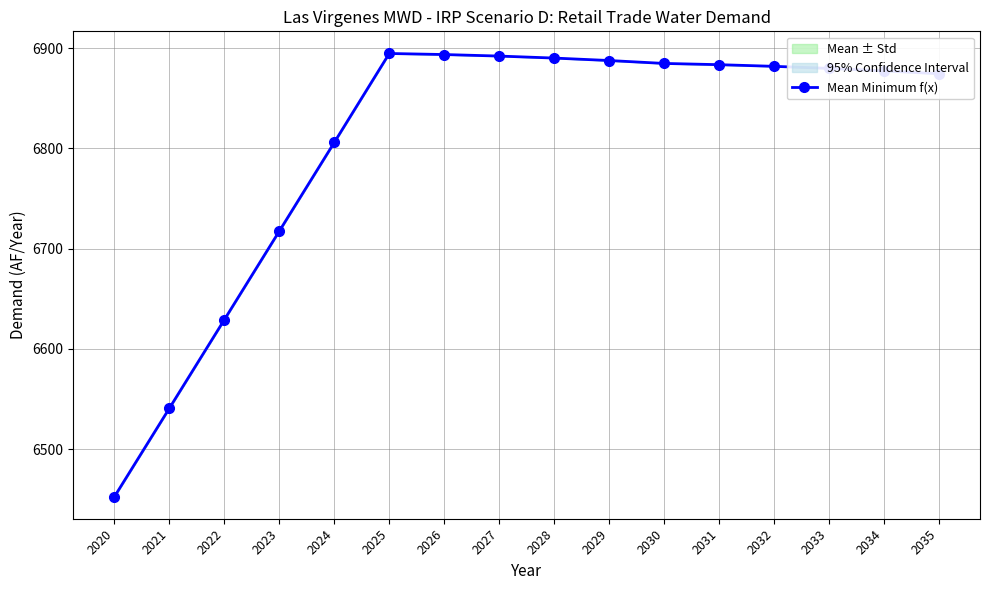

What is the sum of all values?

108885.8